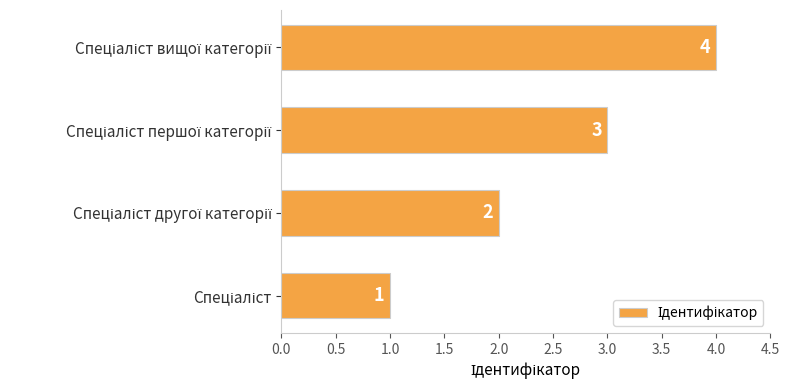

Count the number of data series in this chart.

1